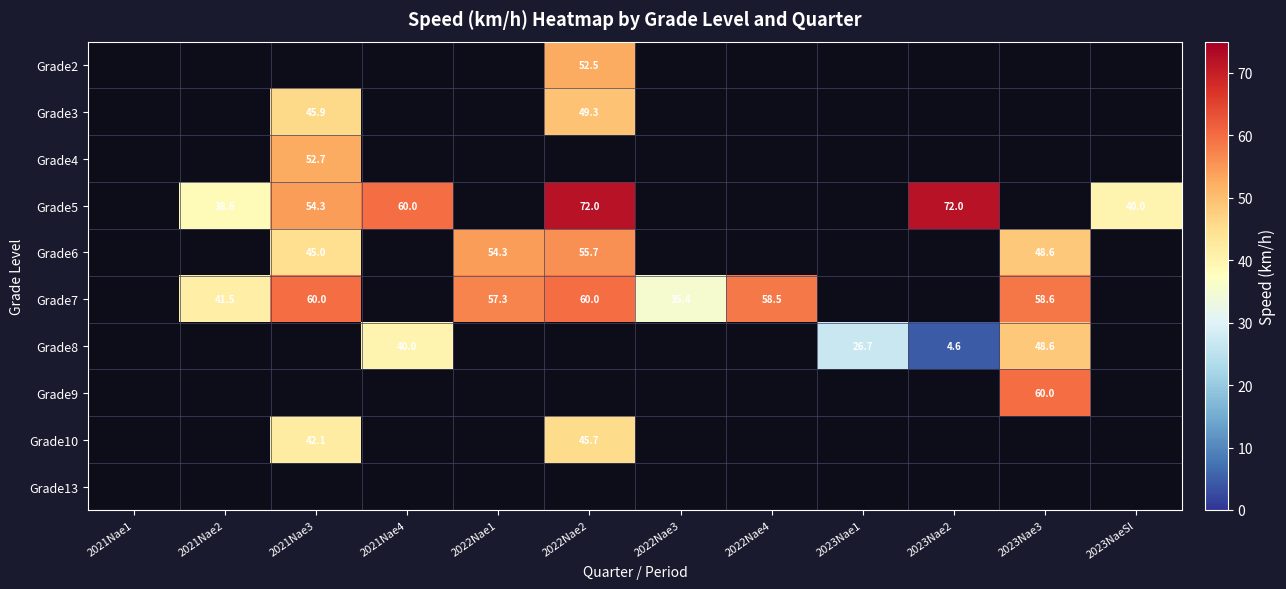

Is it true that Grade6 equals 17.6 at 2022Nae1?

False